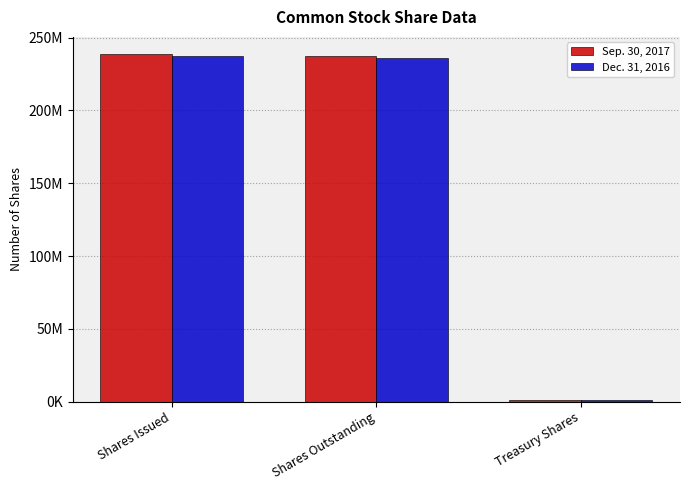

What are all the series names shown in the legend?

Sep. 30, 2017, Dec. 31, 2016